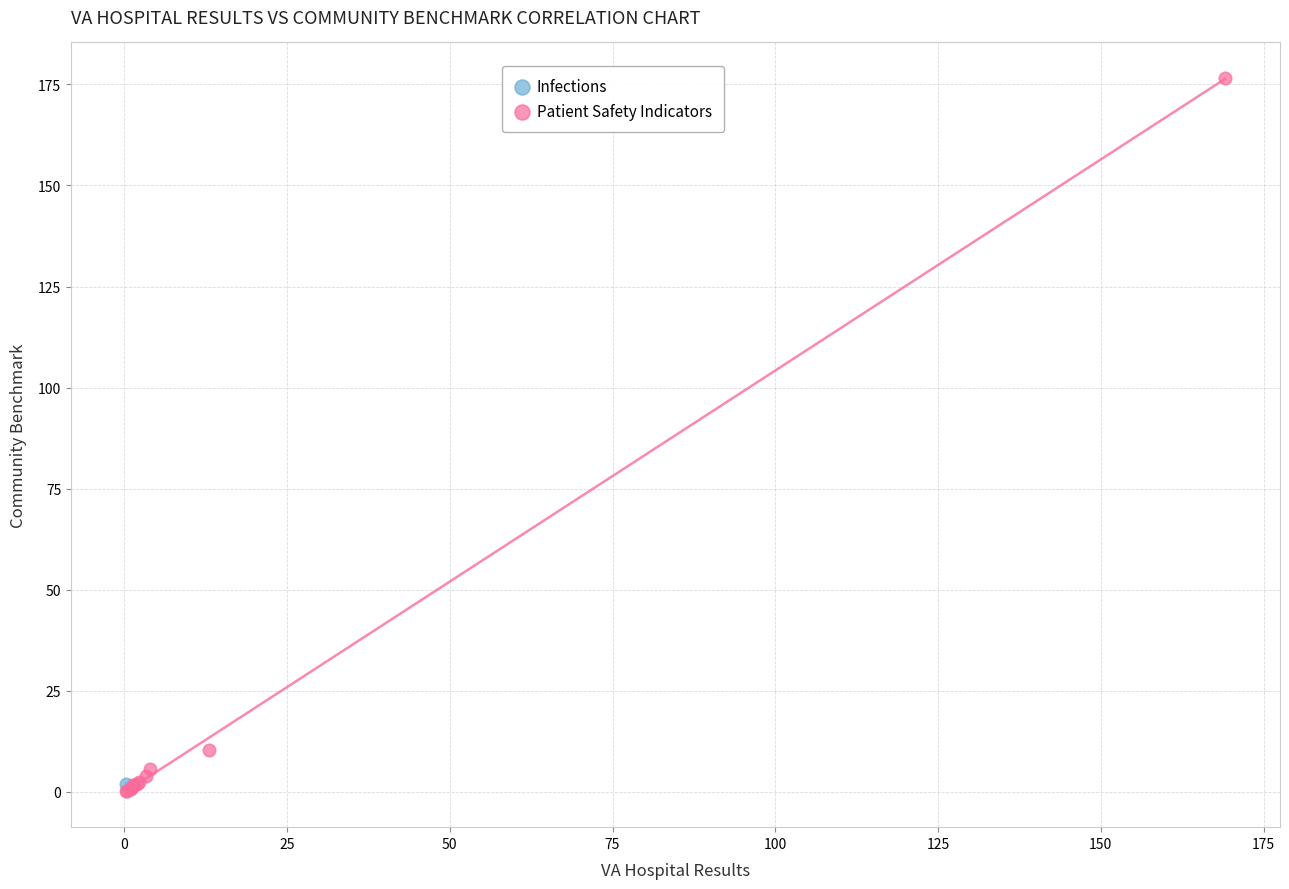

What are all the series names shown in the legend?

Infections, Patient Safety Indicators